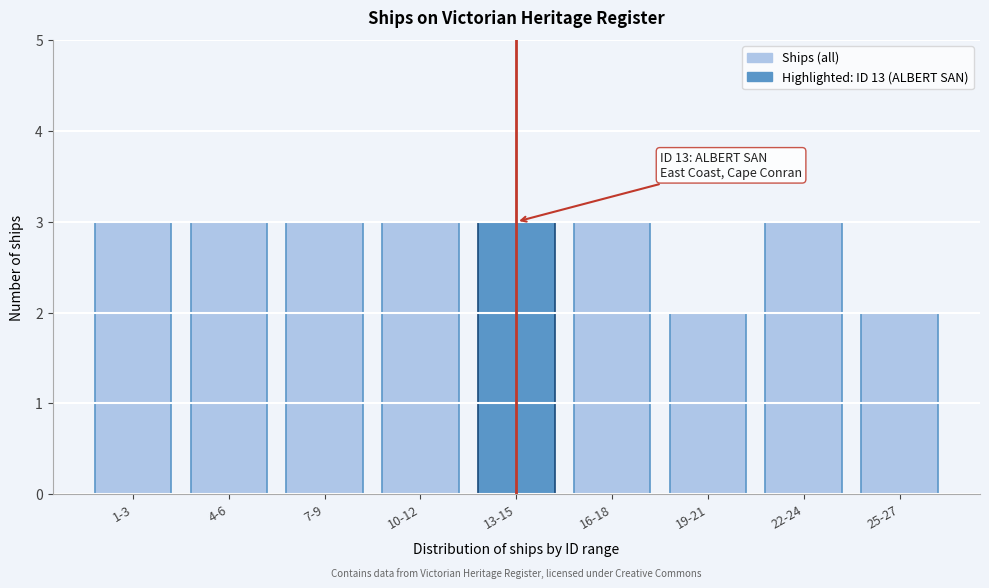

Reading left to right, extract all data points from this chart.

3	3	3	3	3	3	2	3	2